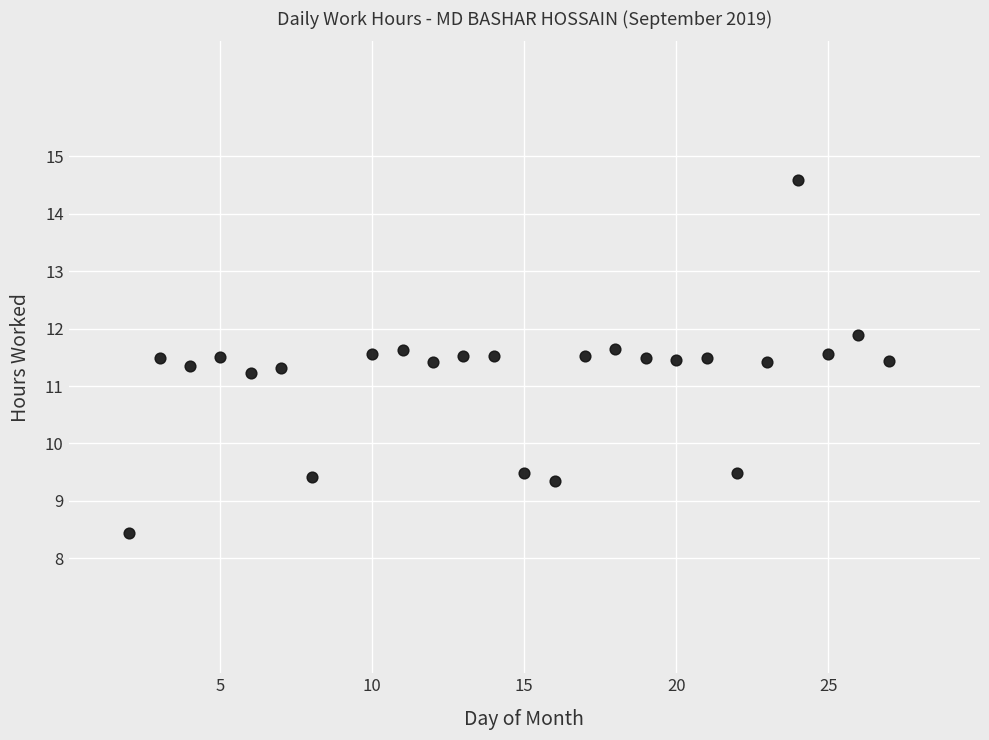

What is the range of Y values (max minus min)?

6.1